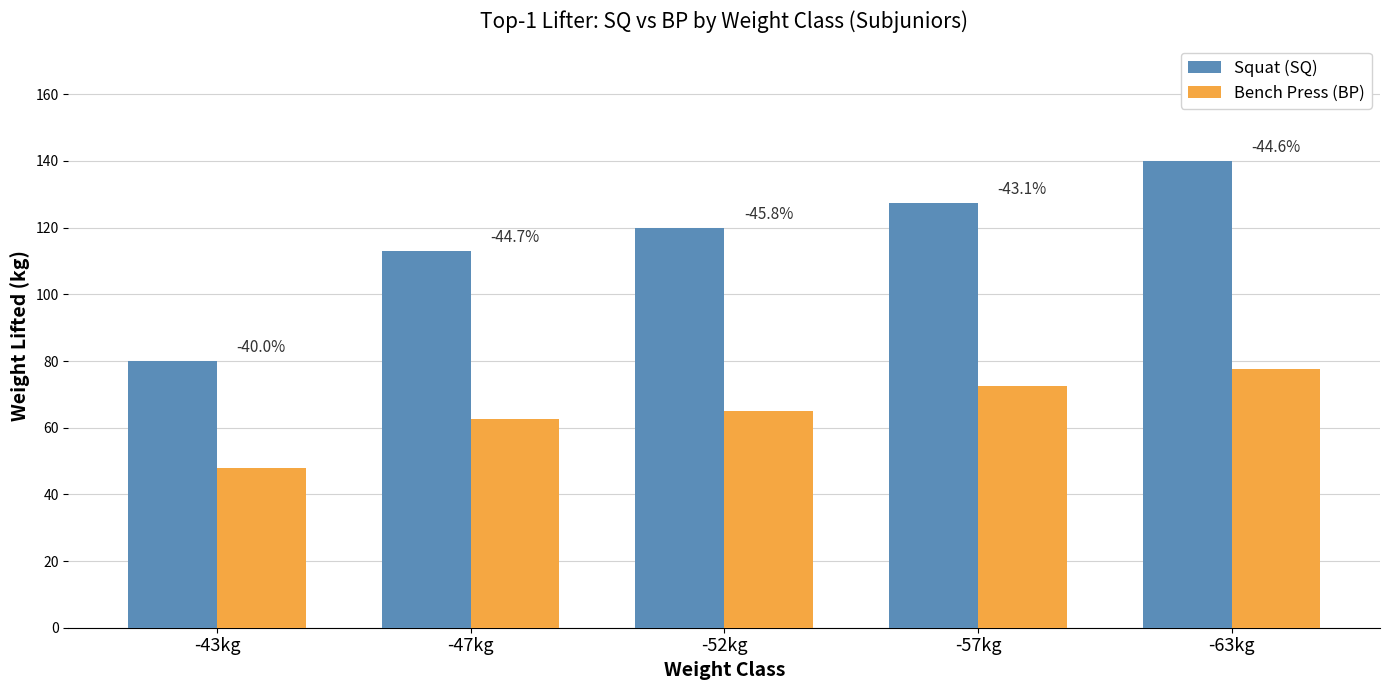

True or false: Squat (SQ) has a value of 113.0 at -47kg.

True